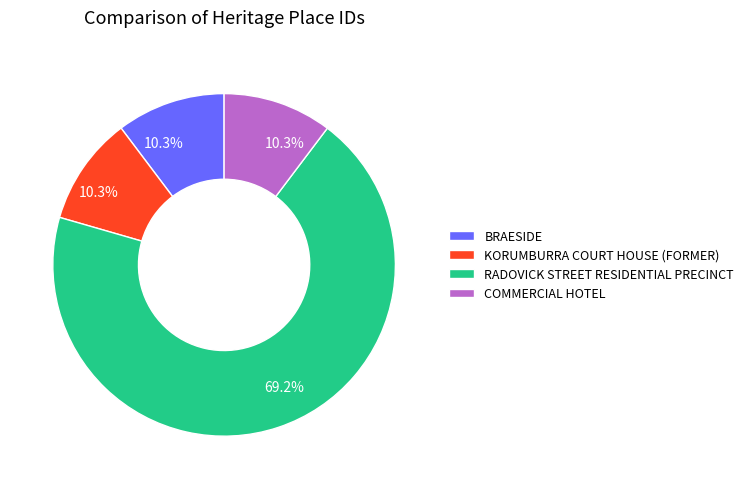

The COMMERCIAL HOTEL slice represents 24% of the pie. True or false?

False